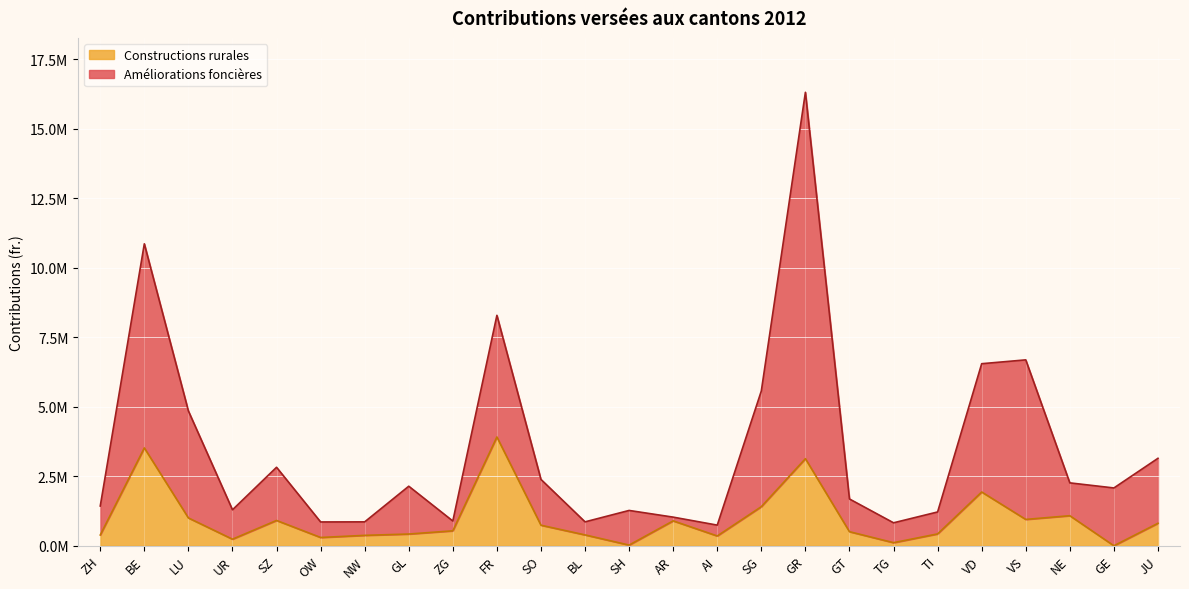

What is the label of the 11th point from the right?

AI